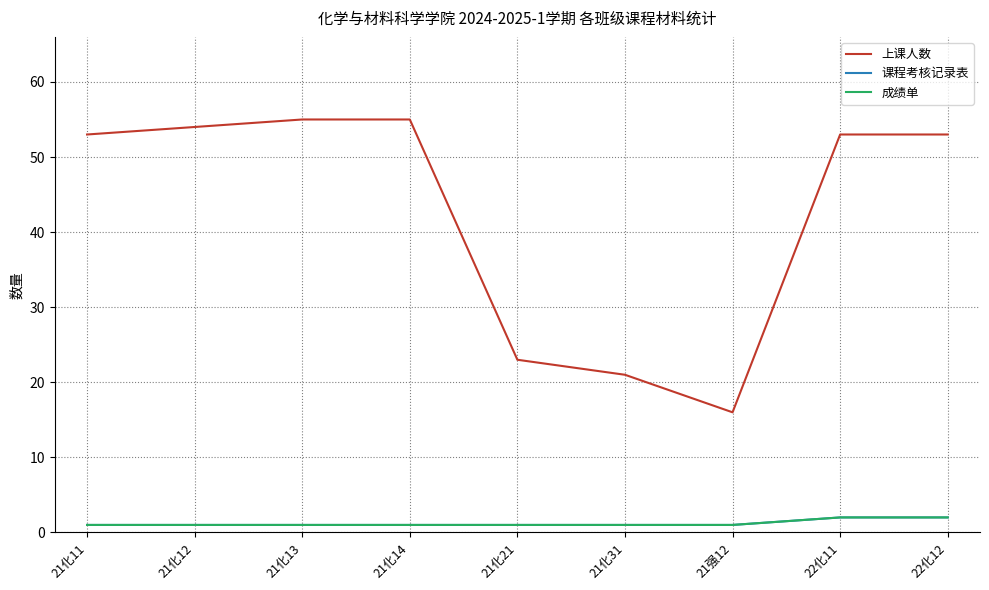

At which label does 上课人数 first exceed 53?

21化12